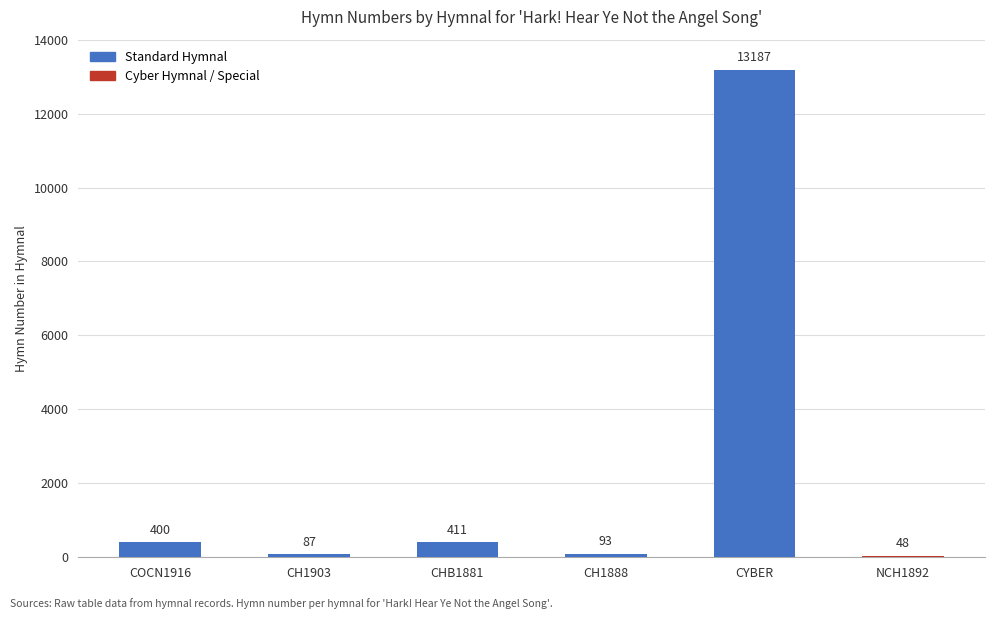

Rank the categories by value from lowest to highest.

NCH1892, CH1903, CH1888, COCN1916, CHB1881, CYBER